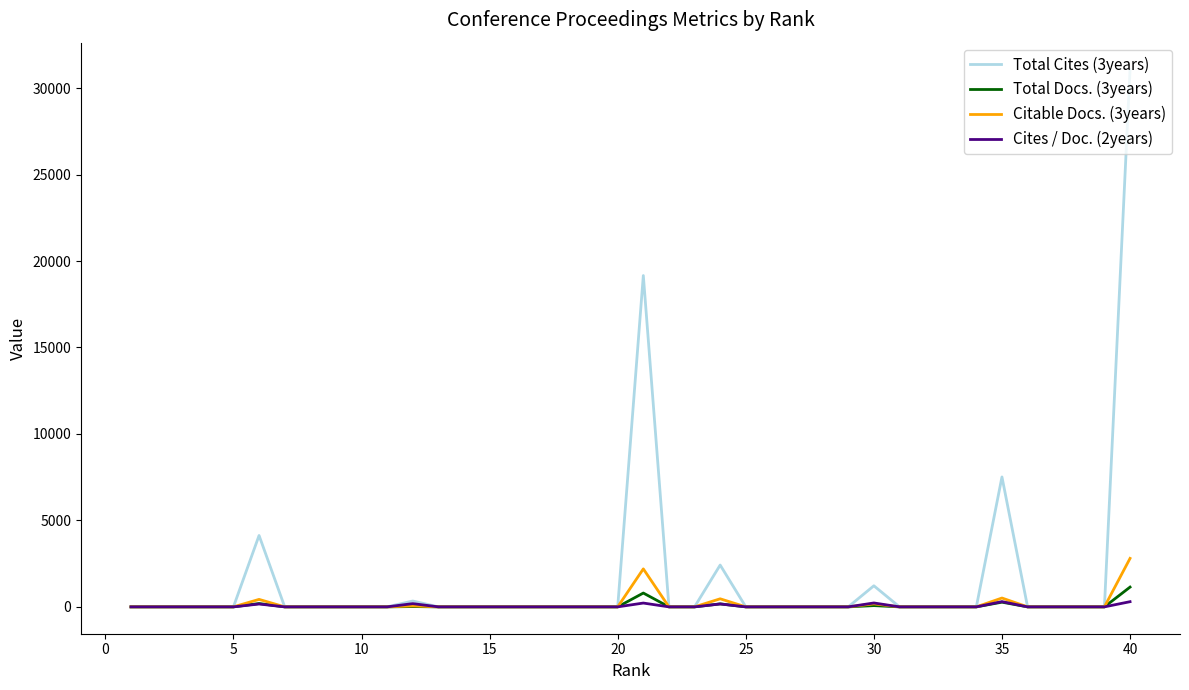

What is the maximum value shown in the chart?

31075